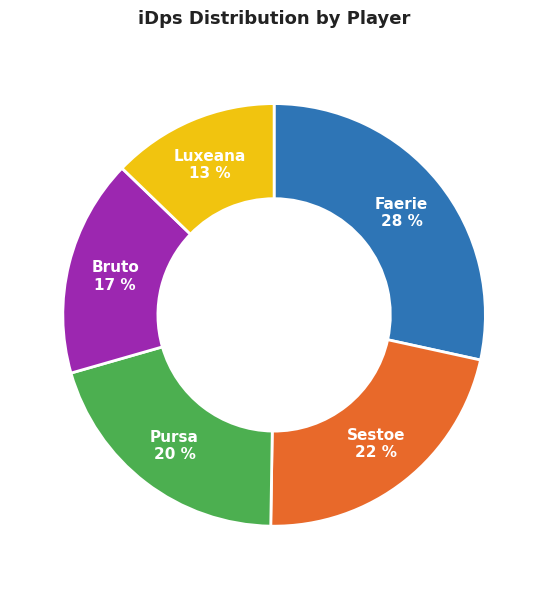

The Sestoe slice represents 7% of the pie. True or false?

False